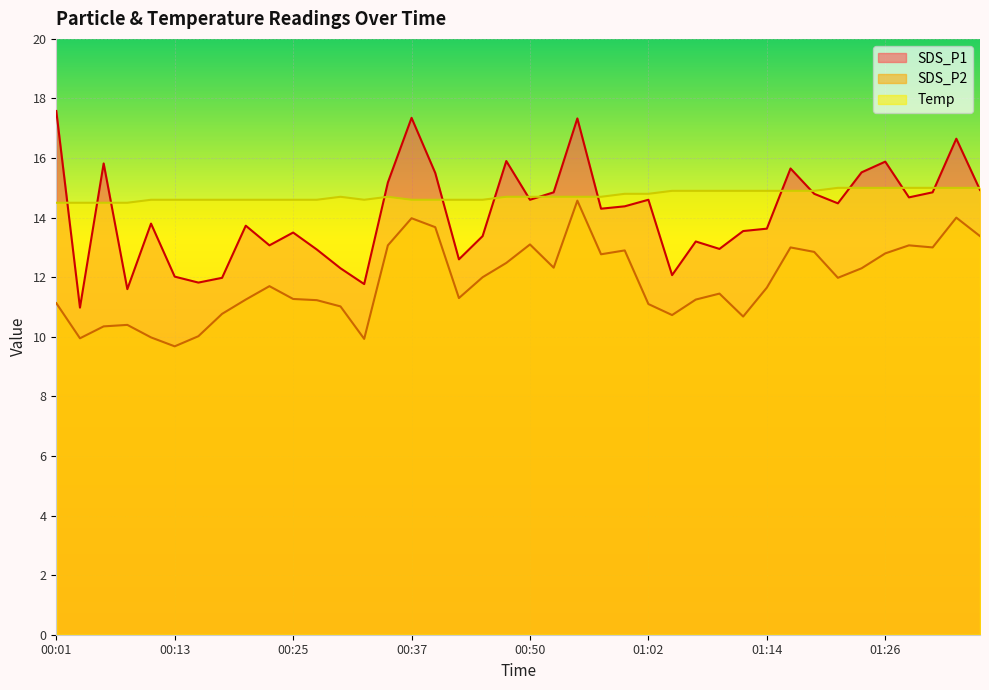

Rank the categories by Temp value from highest to lowest.

01:22, 01:24, 01:26, 01:29, 01:31, 01:34, 01:36, 01:04, 01:07, 01:09, 01:12, 01:14, 01:17, 01:19, 00:59, 01:02, 00:30, 00:35, 00:47, 00:50, 00:52, 00:55, 00:57, 00:11, 00:13, 00:15, 00:18, 00:20, 00:23, 00:25, 00:28, 00:32, 00:37, 00:40, 00:42, 00:45, 00:01, 00:03, 00:06, 00:08